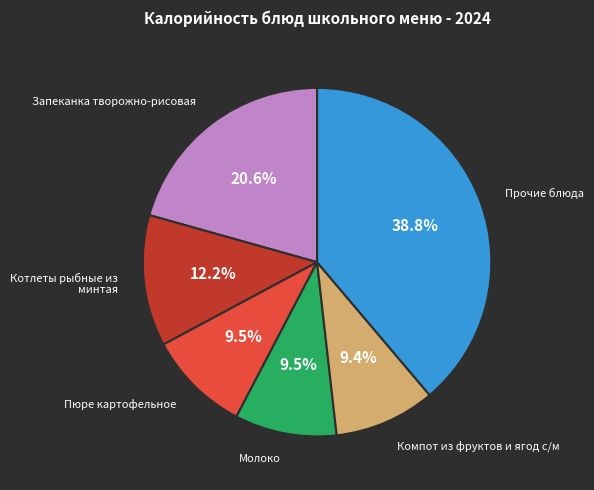

Is there any slice that represents more than half of the pie?

No